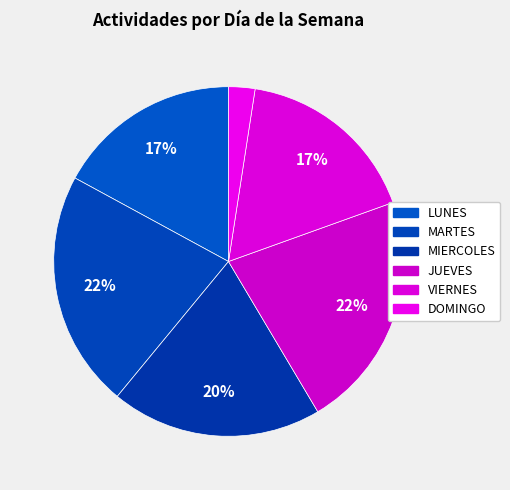

How many slices are in this pie chart?

6